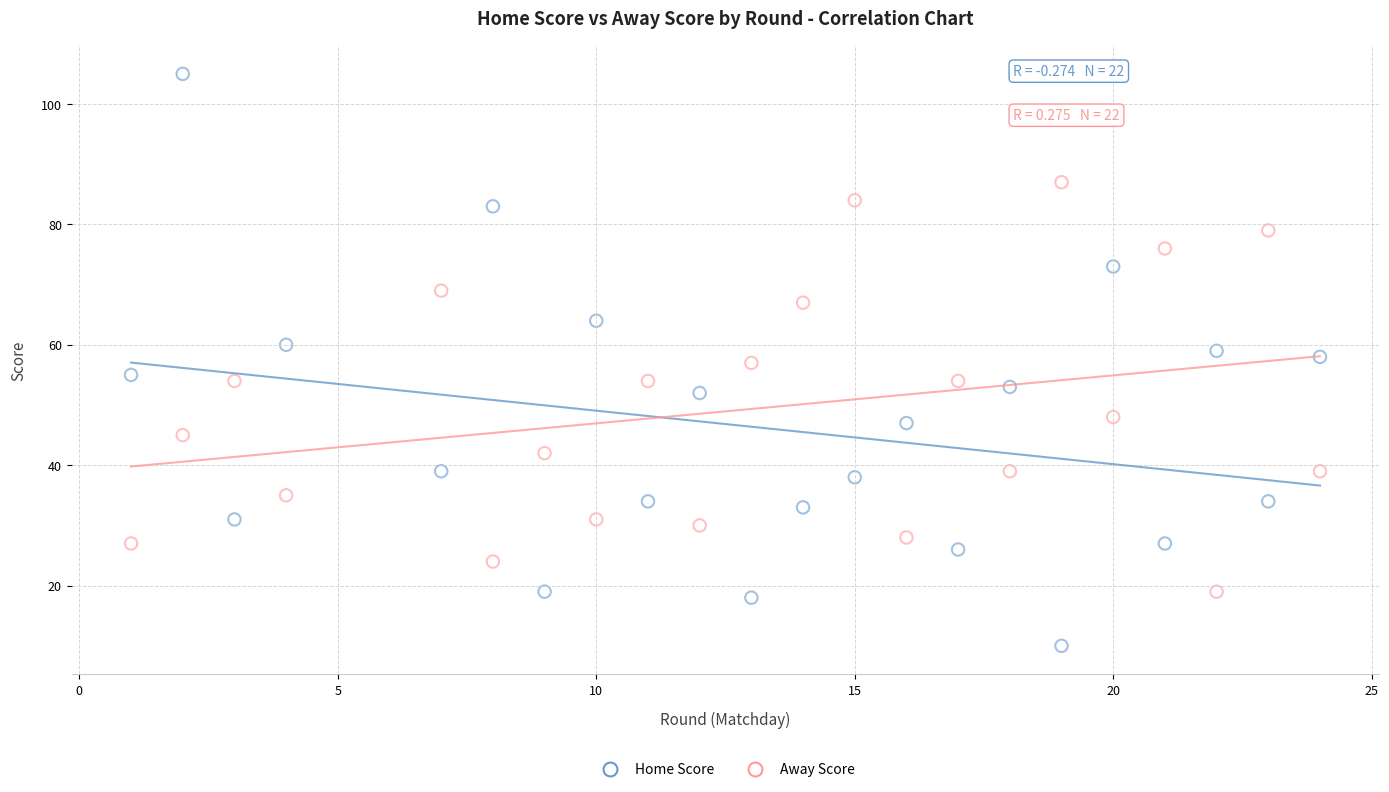

Which series contains the highest Y value?

Home Score